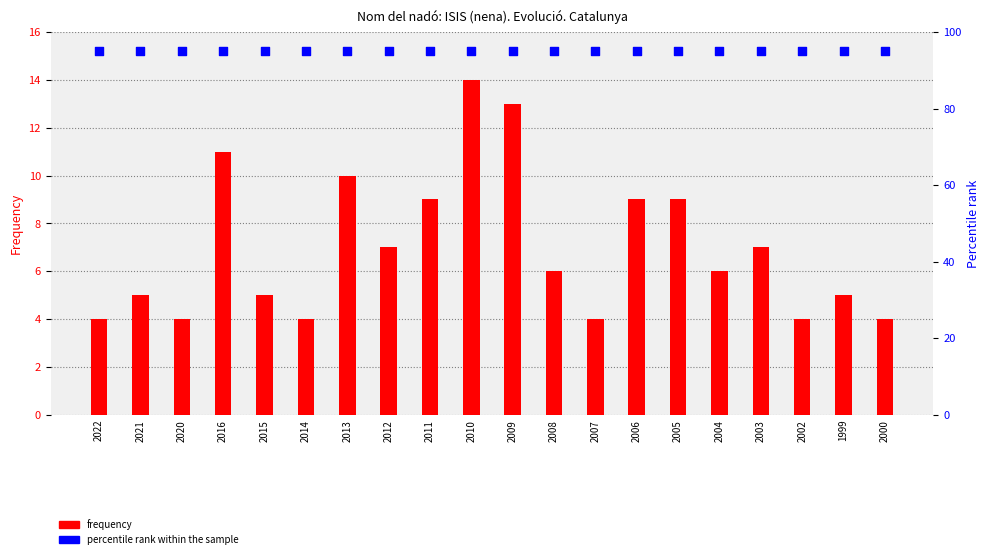

At which category is the sum across all series the highest?

2010